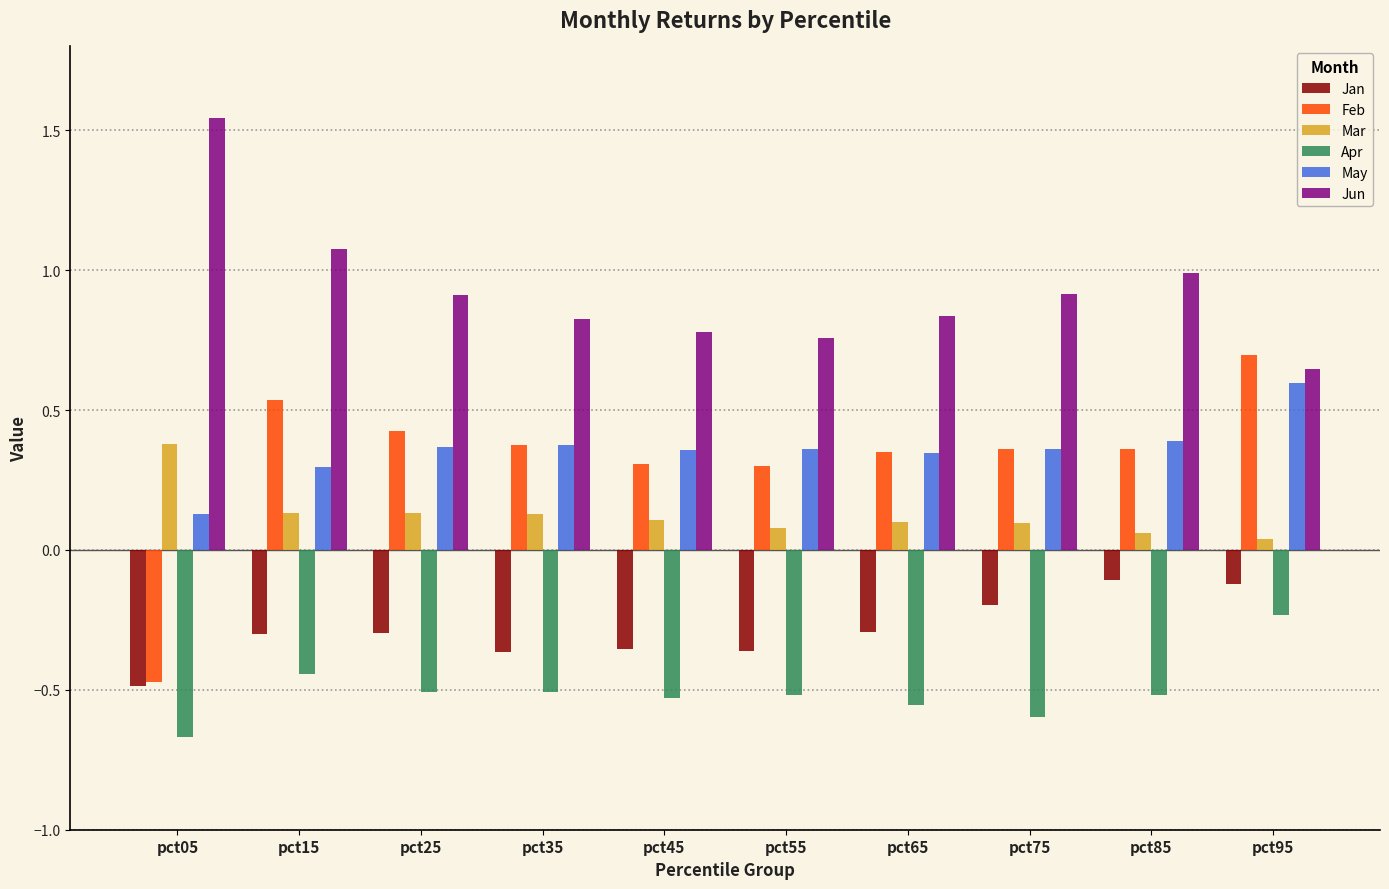

What is the spread (max minus min) of values at pct55?

1.3